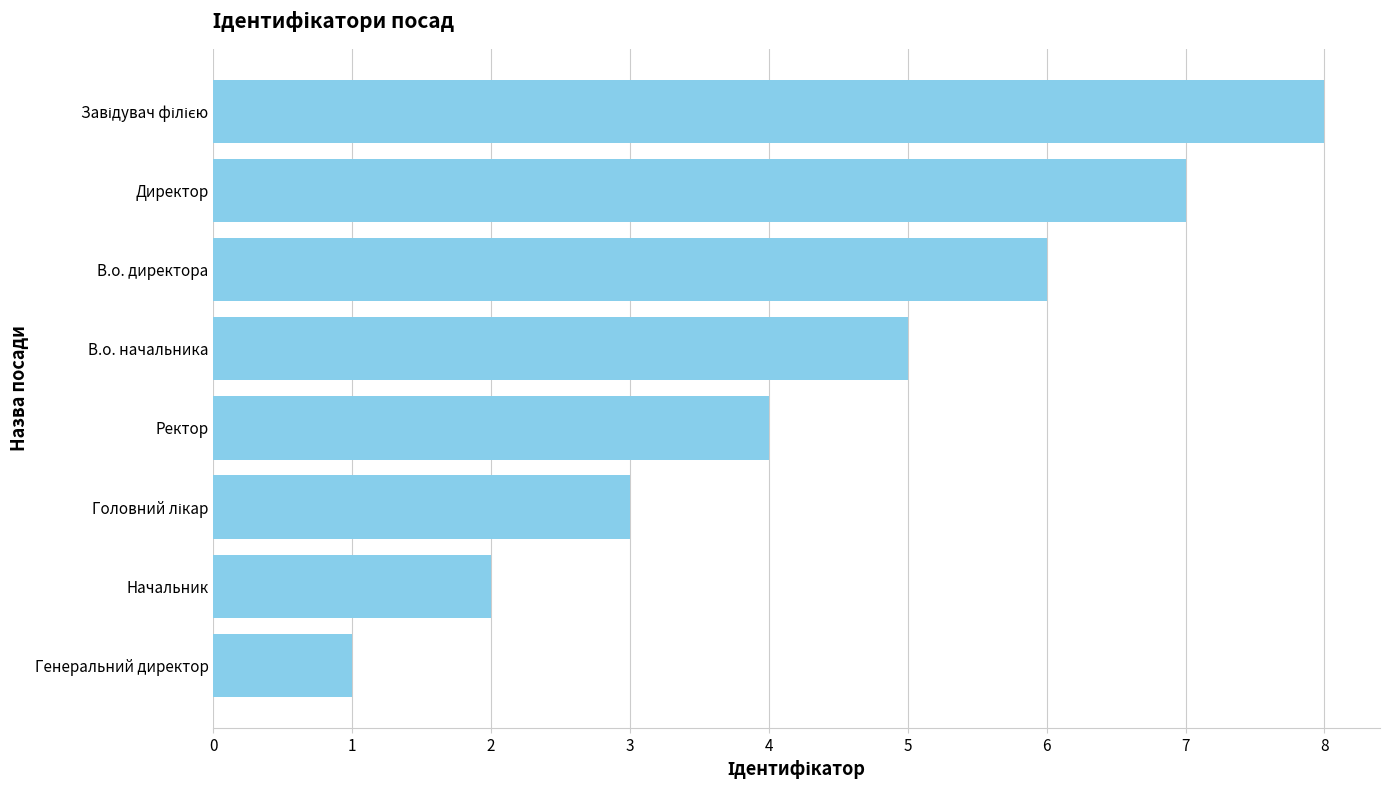

What value does the data have at Директор?

7